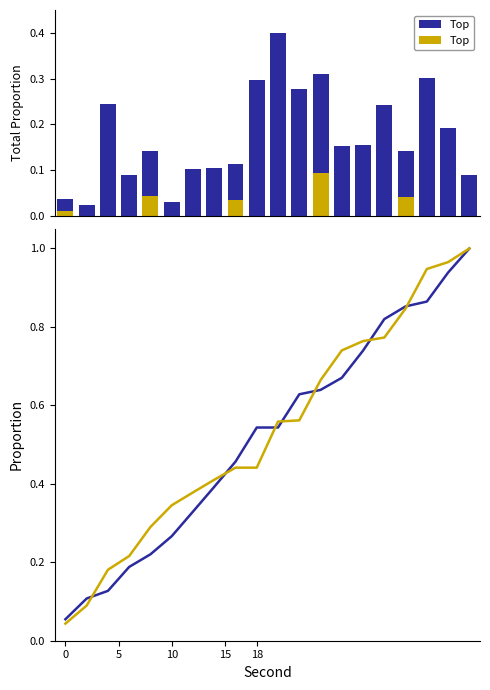

What is the difference between the maximum and minimum values?

1.0